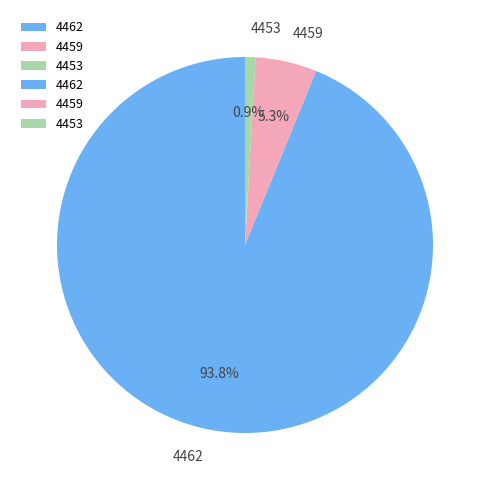

To the nearest percent, what is the difference between the 4462 and 4459 slice percentages?

89%